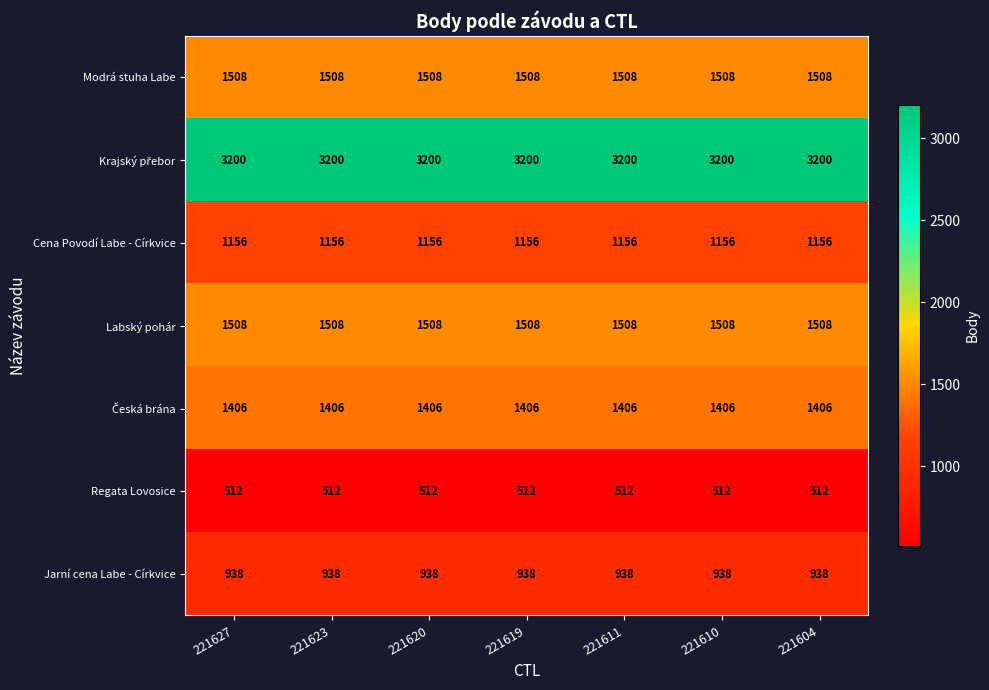

What is the greatest value displayed?

3200